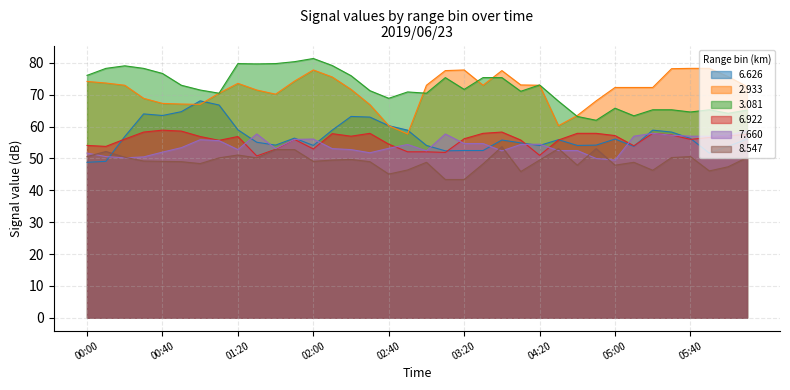

What is the label of the 32nd point from the right?

00:40